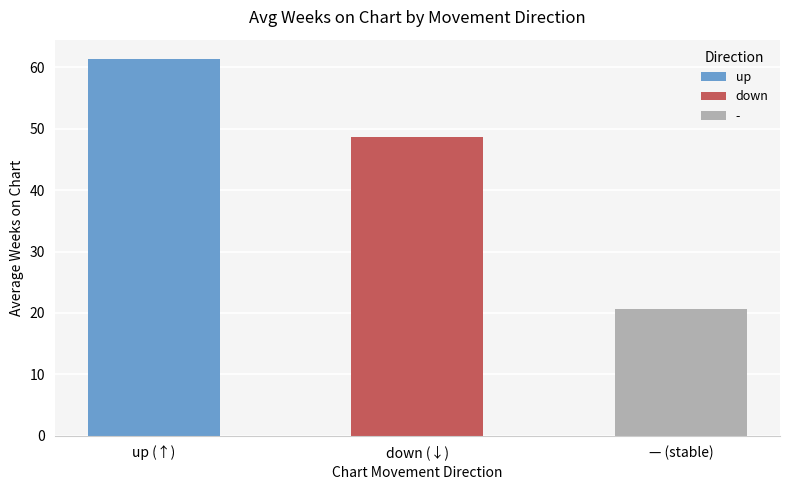

What is the label of the 2nd bar from the left?

down